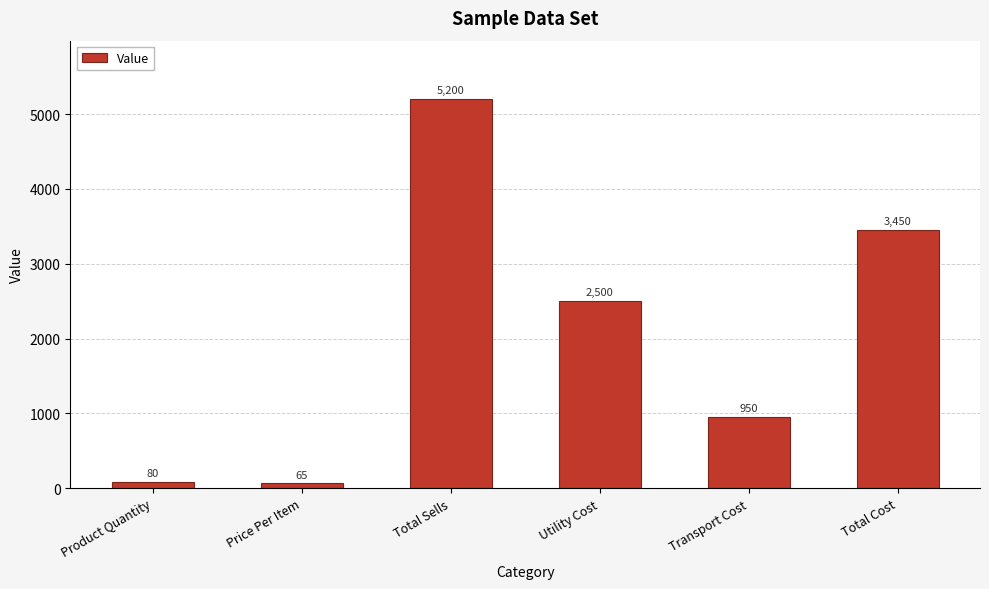

What is the average value?

2041